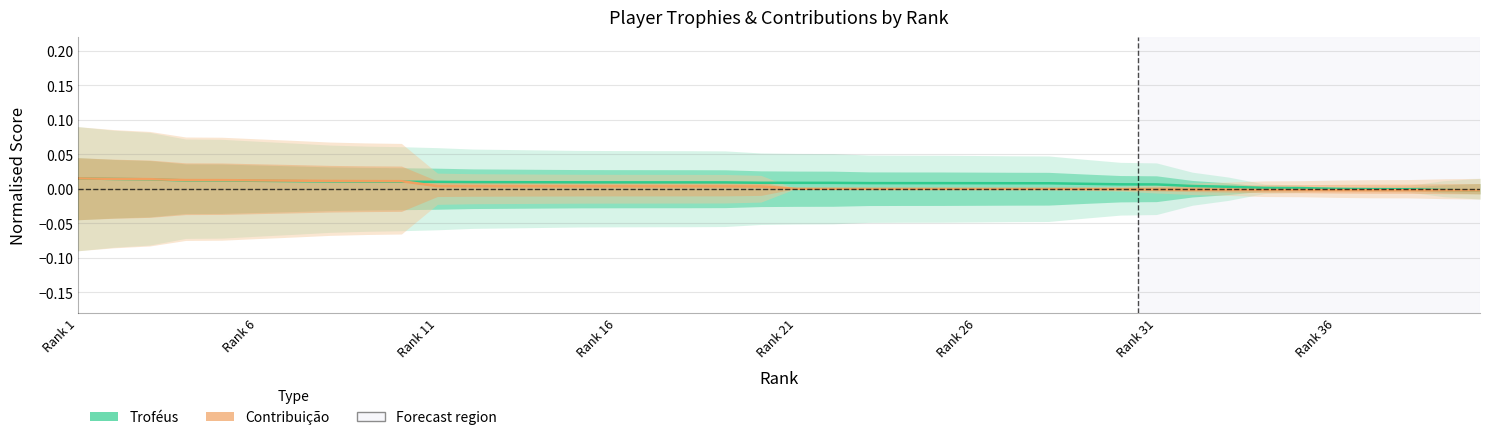

True or false: Contribuição has more than 1 points higher than both neighbors.

False